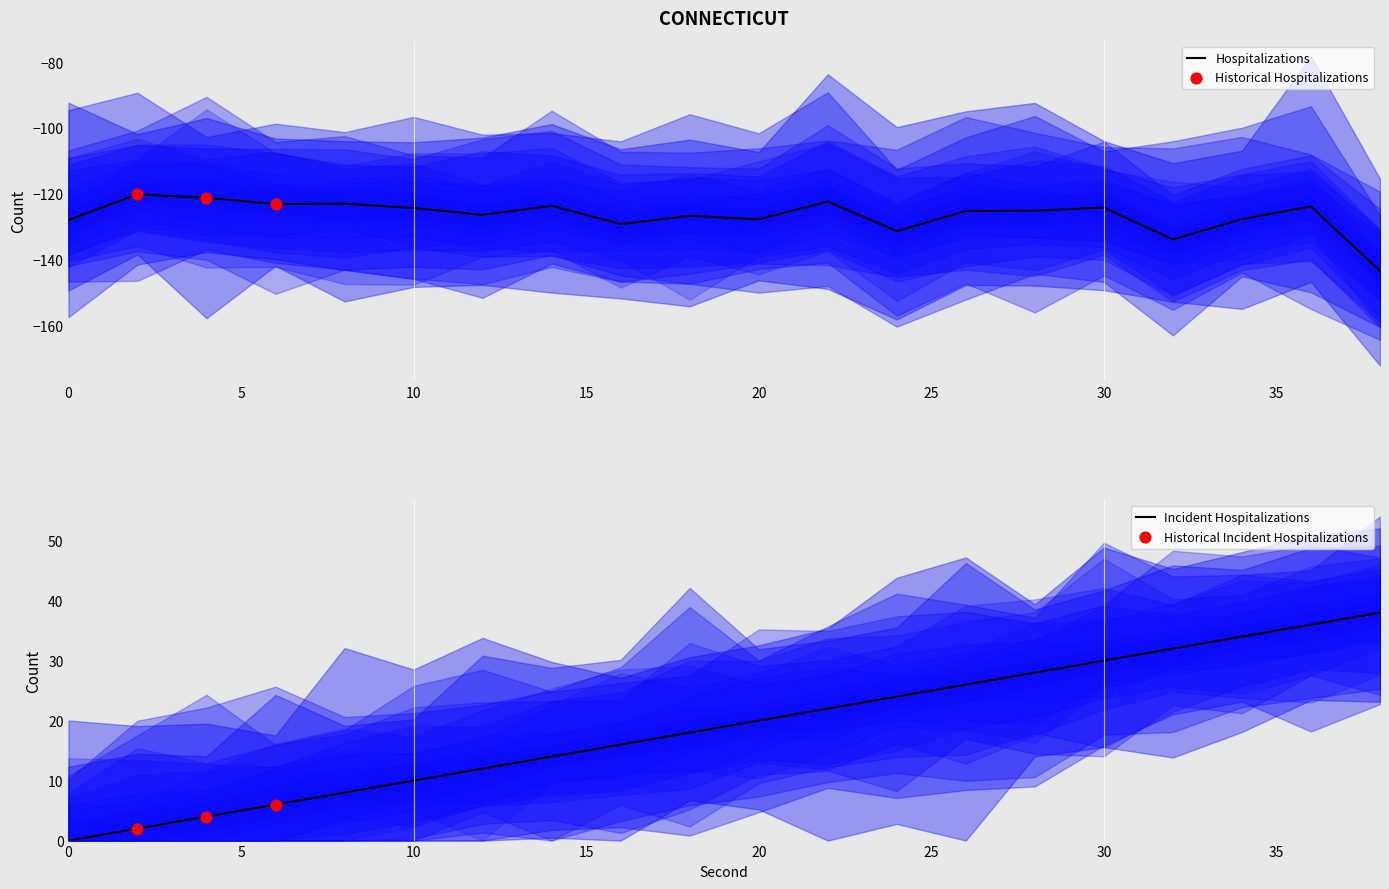

At which category is the sum across all series the highest?

36